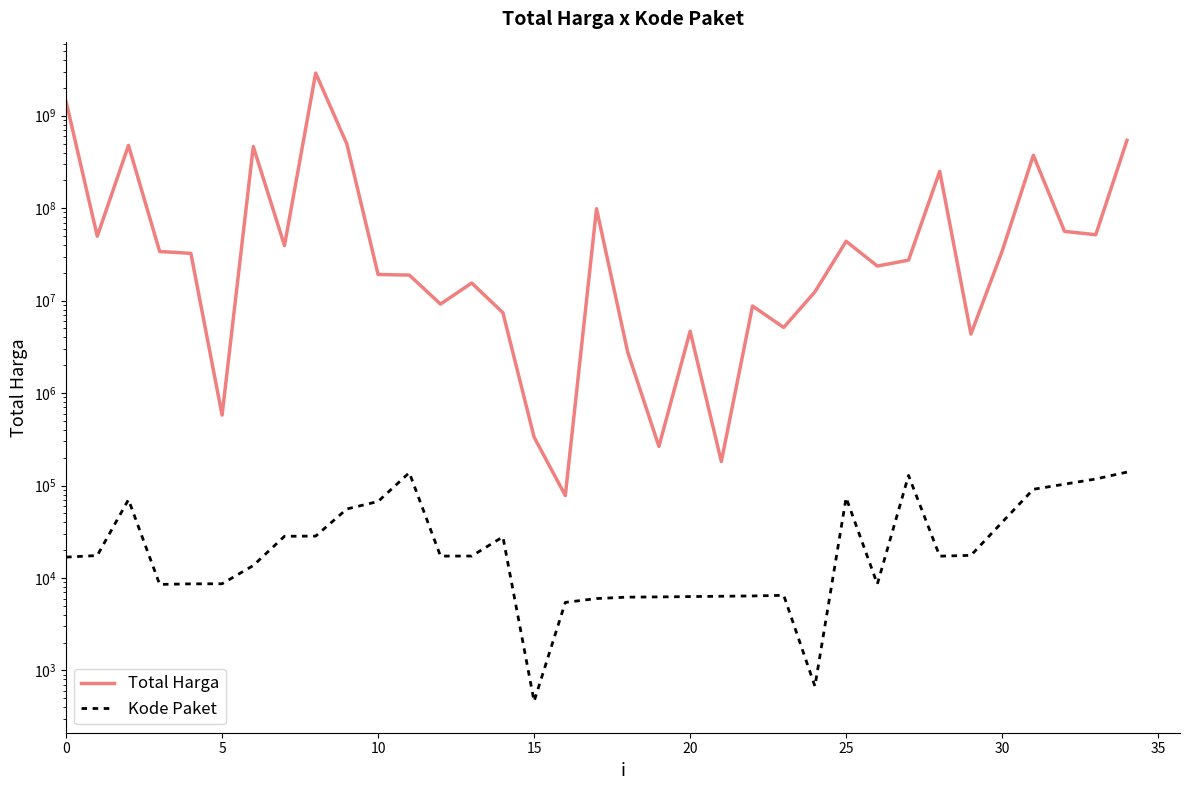

What is the label of the 12th point from the right?

23